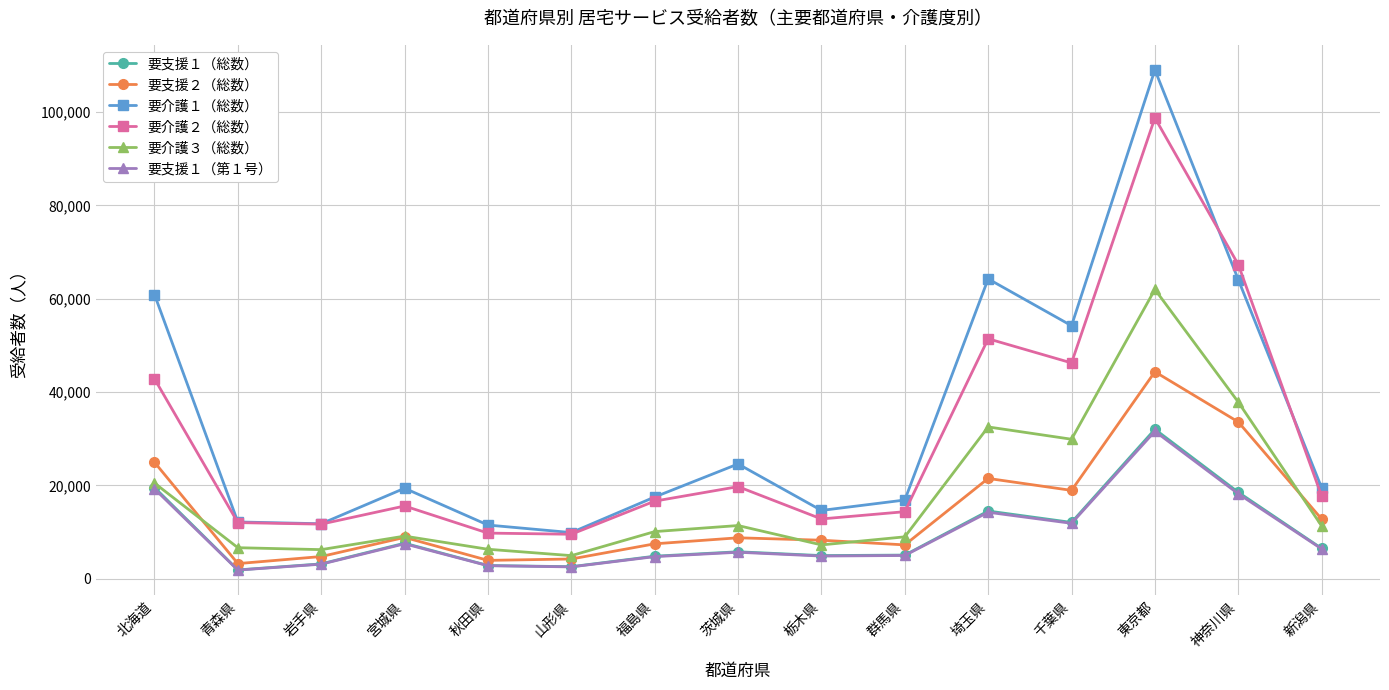

At which category does 要支援２（総数） reach its first local valley?

青森県